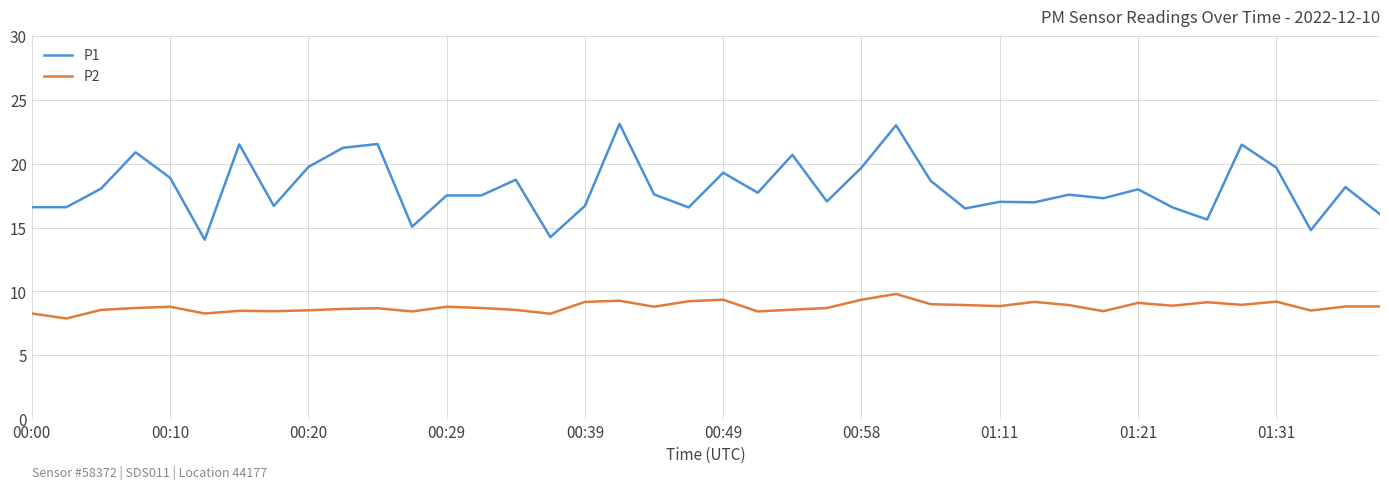

At how many categories does at least one series exceed 20?

8